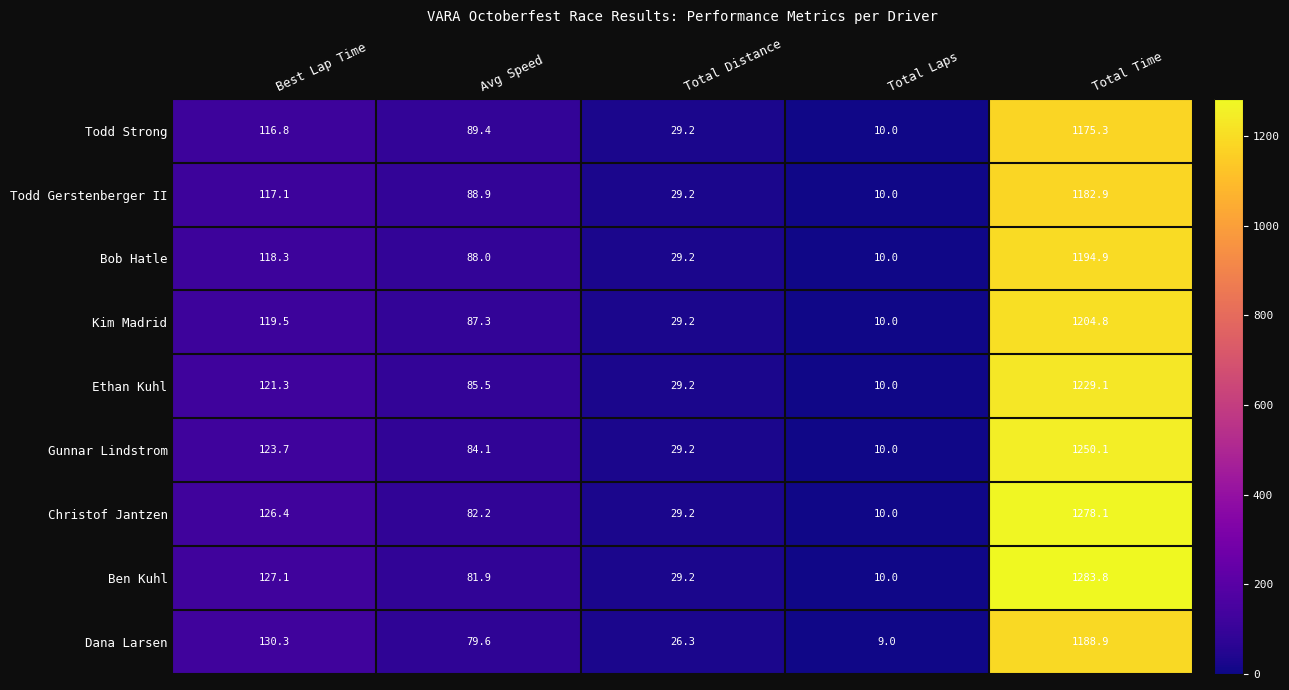

What is the difference between the highest and lowest values at Total Distance?

2.9